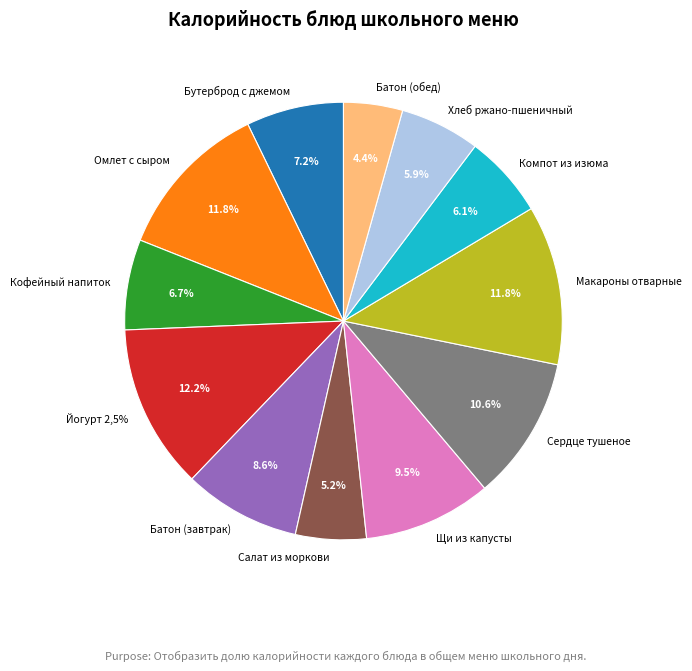

Is ЙОГУРТ МАССОВАЯ ДОЛЯ ЖИРА 2,5 % the majority of the pie?

No